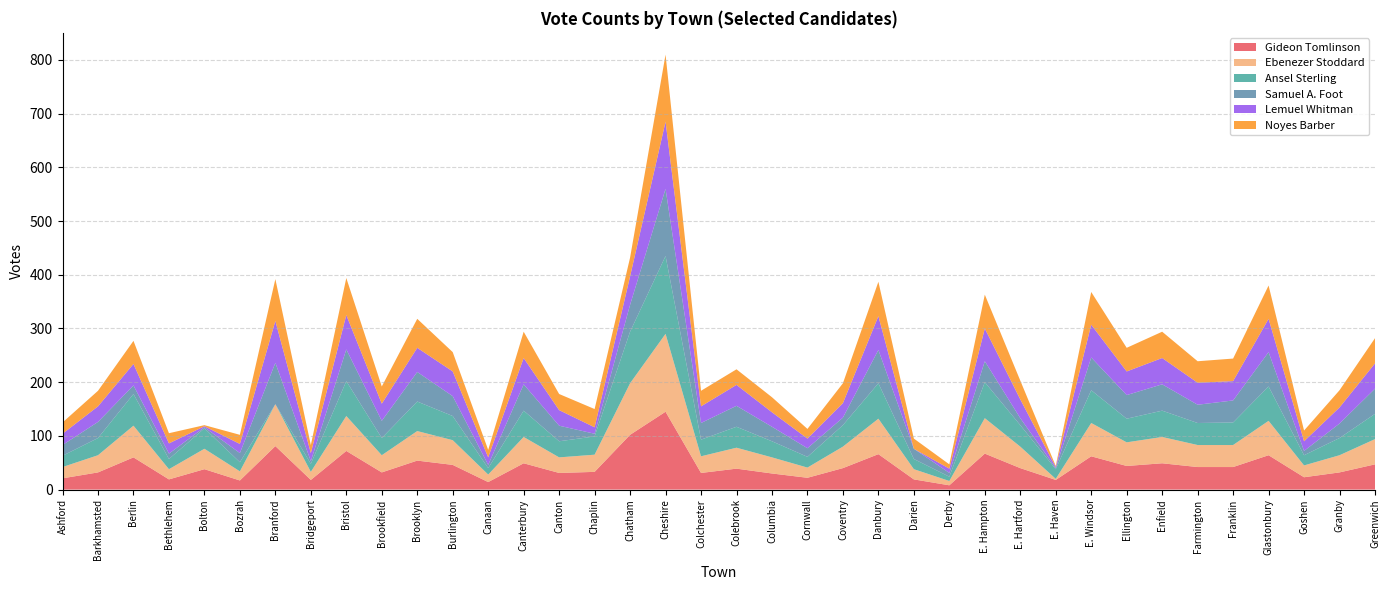

Reading left to right, what are all the values shown in this chart?

Gideon Tomlinson: Ashford=21	Barkhamsted=32	Berlin=60	Bethlehem=19	Bolton=38	Bozrah=17	Branford=81	Bridgeport=18	Bristol=72	Brookfield=32	Brooklyn=54	Burlington=46	Canaan=14	Canterbury=49	Canton=31	Chaplin=33	Chatham=102	Cheshire=145	Colchester=31	Colebrook=39	Columbia=30	Cornwall=22	Coventry=40	Danbury=66	Darien=19	Derby=8	E. Hampton=67	E. Hartford=40	E. Haven=18	E. Windsor=62	Ellington=44	Enfield=49	Farmington=42	Franklin=42	Glastonbury=64	Goshen=23	Granby=32	Greenwich=47
Ebenezer Stoddard: Ashford=21	Barkhamsted=32	Berlin=59	Bethlehem=19	Bolton=38	Bozrah=17	Branford=78	Bridgeport=15	Bristol=65	Brookfield=32	Brooklyn=55	Burlington=46	Canaan=14	Canterbury=49	Canton=29	Chaplin=32	Chatham=96	Cheshire=145	Colchester=31	Colebrook=39	Columbia=30	Cornwall=19	Coventry=40	Danbury=66	Darien=19	Derby=8	E. Hampton=66	E. Hartford=40	E. Haven=2	E. Windsor=62	Ellington=44	Enfield=49	Farmington=41	Franklin=41	Glastonbury=64	Goshen=22	Granby=32	Greenwich=47
Ansel Sterling: Ashford=21	Barkhamsted=32	Berlin=59	Bethlehem=19	Bolton=38	Bozrah=17	Branford=0	Bridgeport=15	Bristol=65	Brookfield=32	Brooklyn=55	Burlington=45	Canaan=12	Canterbury=49	Canton=30	Chaplin=34	Chatham=96	Cheshire=145	Colchester=31	Colebrook=39	Columbia=30	Cornwall=20	Coventry=40	Danbury=66	Darien=19	Derby=8	E. Hampton=67	E. Hartford=40	E. Haven=18	E. Windsor=61	Ellington=44	Enfield=49	Farmington=41	Franklin=42	Glastonbury=64	Goshen=19	Granby=32	Greenwich=47
Samuel A. Foot: Ashford=20	Barkhamsted=30	Berlin=16	Bethlehem=10	Bolton=2	Bozrah=17	Branford=77	Bridgeport=5	Bristol=59	Brookfield=32	Brooklyn=55	Burlington=37	Canaan=6	Canterbury=49	Canton=29	Chaplin=5	Chatham=50	Cheshire=125	Colchester=31	Colebrook=39	Columbia=27	Cornwall=16	Coventry=14	Danbury=62	Darien=19	Derby=7	E. Hampton=39	E. Hartford=13	E. Haven=2	E. Windsor=61	Ellington=44	Enfield=49	Farmington=34	Franklin=41	Glastonbury=64	Goshen=8	Granby=27	Greenwich=47
Lemuel Whitman: Ashford=21	Barkhamsted=29	Berlin=40	Bethlehem=19	Bolton=2	Bozrah=17	Branford=78	Bridgeport=15	Bristol=64	Brookfield=32	Brooklyn=45	Burlington=46	Canaan=14	Canterbury=49	Canton=29	Chaplin=12	Chatham=53	Cheshire=125	Colchester=31	Colebrook=39	Columbia=27	Cornwall=18	Coventry=27	Danbury=63	Darien=0	Derby=8	E. Hampton=61	E. Hartford=35	E. Haven=2	E. Windsor=61	Ellington=44	Enfield=49	Farmington=41	Franklin=36	Glastonbury=62	Goshen=18	Granby=30	Greenwich=47
Noyes Barber: Ashford=21	Barkhamsted=29	Berlin=43	Bethlehem=19	Bolton=2	Bozrah=17	Branford=78	Bridgeport=15	Bristol=69	Brookfield=32	Brooklyn=54	Burlington=36	Canaan=14	Canterbury=49	Canton=30	Chaplin=34	Chatham=35	Cheshire=125	Colchester=29	Colebrook=29	Columbia=28	Cornwall=18	Coventry=37	Danbury=64	Darien=19	Derby=8	E. Hampton=63	E. Hartford=35	E. Haven=2	E. Windsor=61	Ellington=44	Enfield=49	Farmington=40	Franklin=42	Glastonbury=62	Goshen=20	Granby=32	Greenwich=47